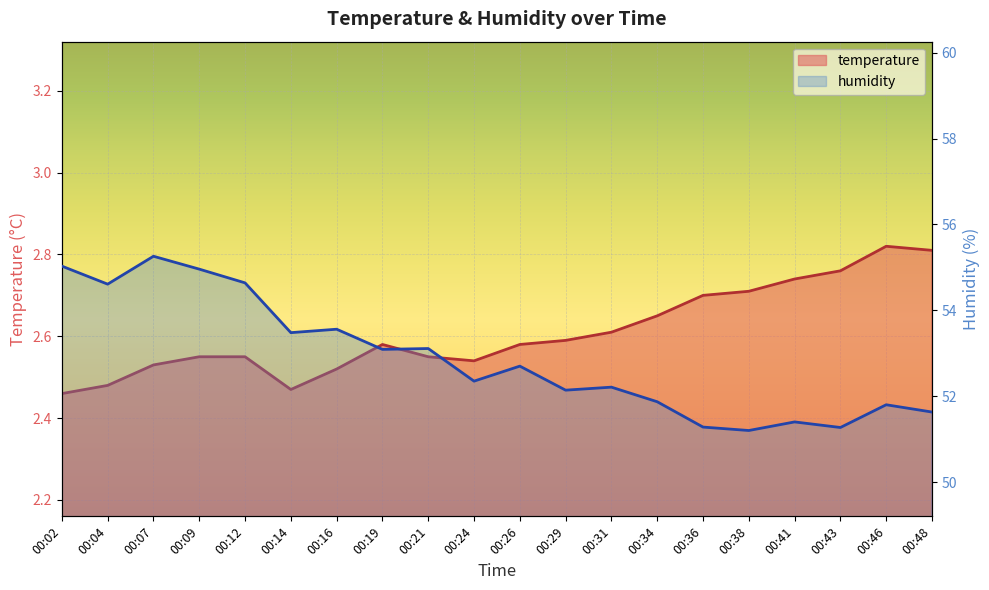

How many lines are shown in the chart?

2